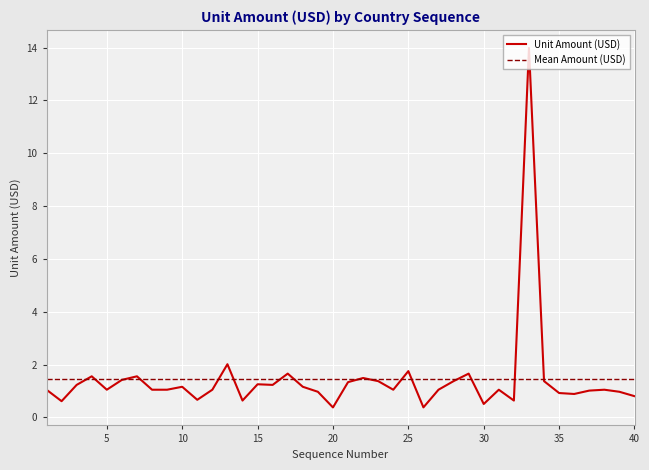

Does the chart display data point markers on the line(s)?

No